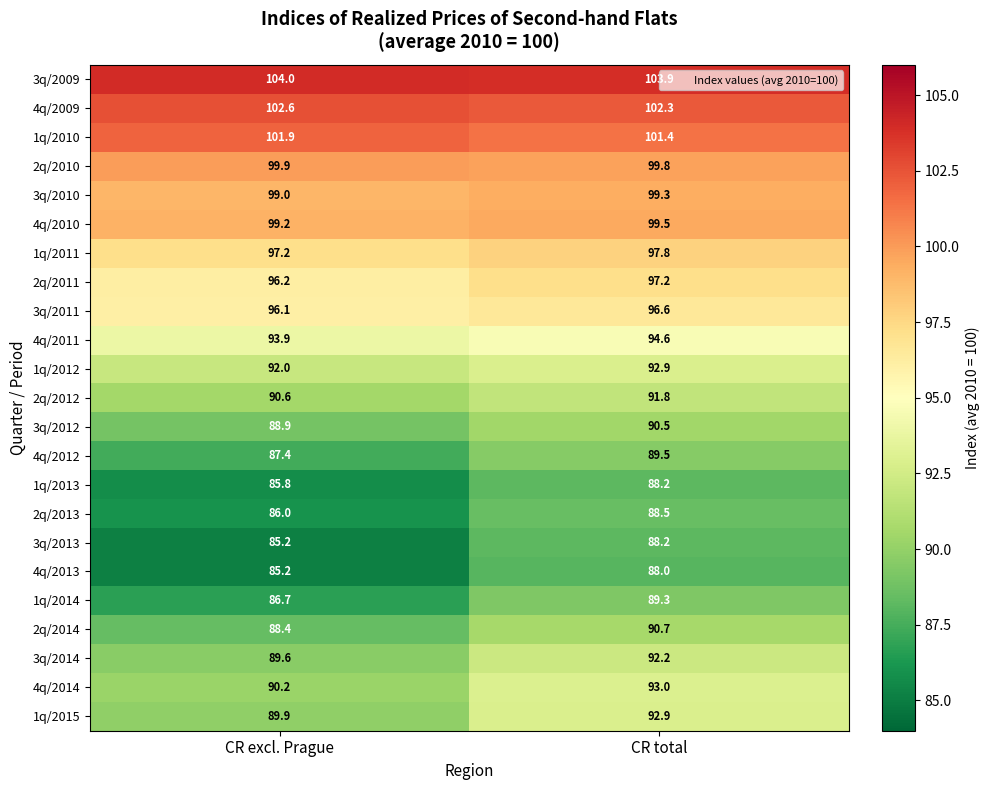

What is the spread (max minus min) of values at CR total?

15.9